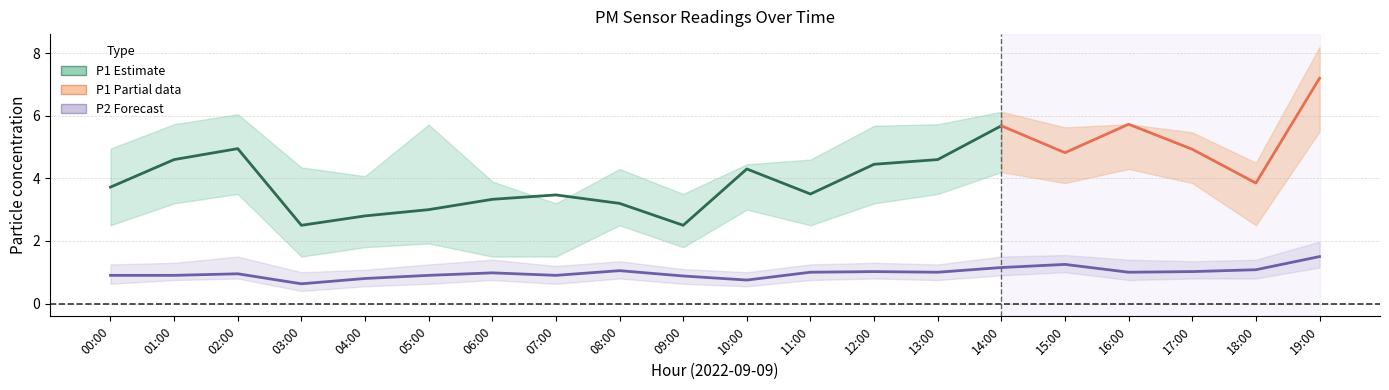

The value of P1 at 14:00 is 5.7. True or false?

True